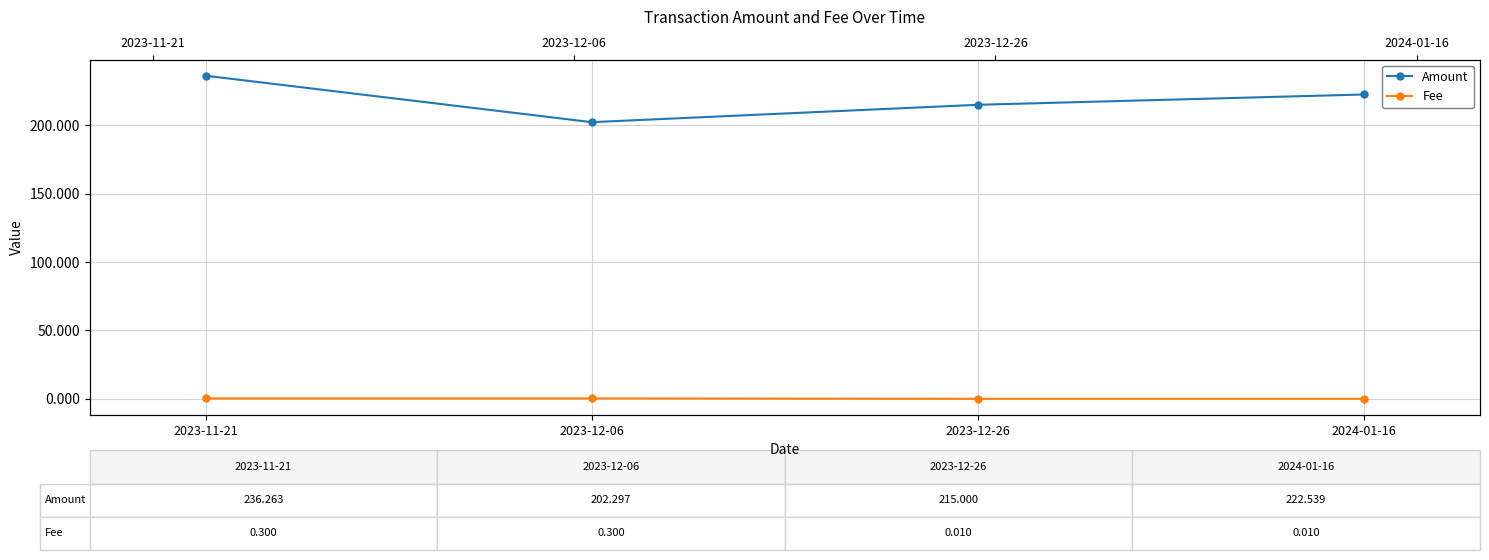

Which series has the largest total across all categories?

Amount